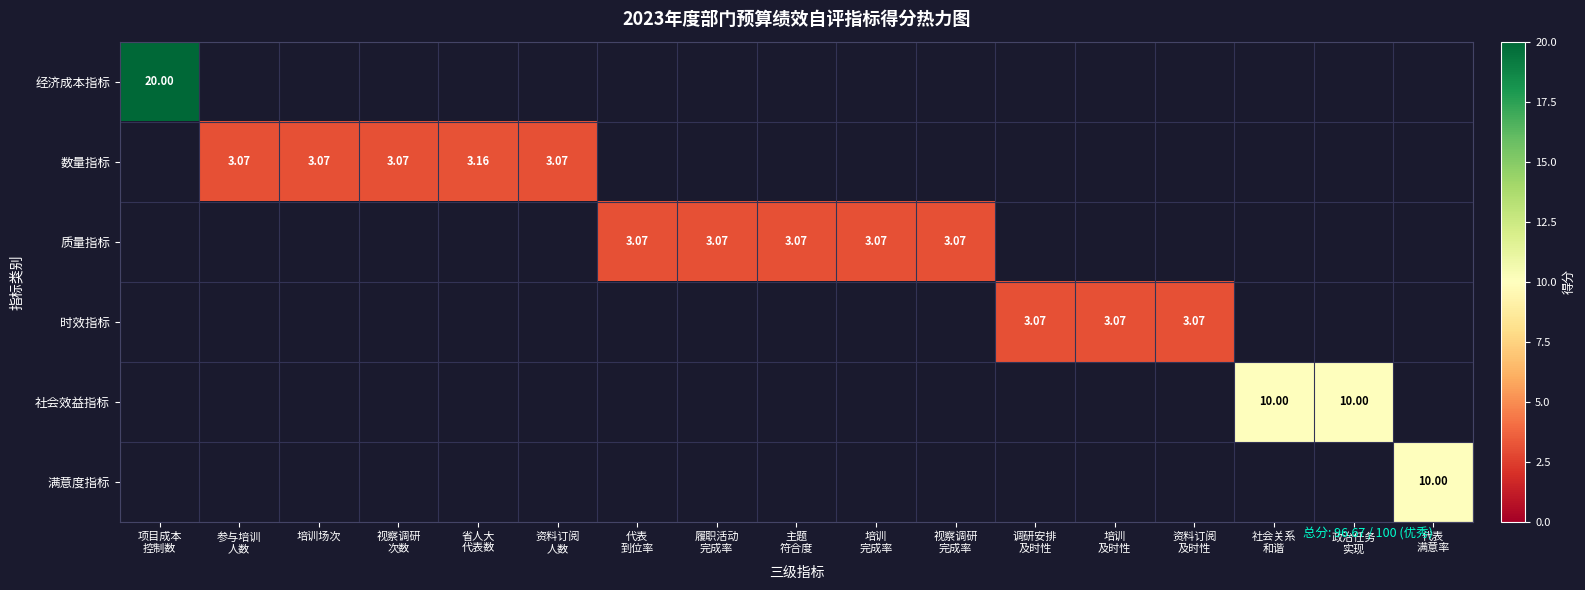

What is the sum of the 质量指标 values at 视察调研 完成率 and 培训 及时性?

3.1